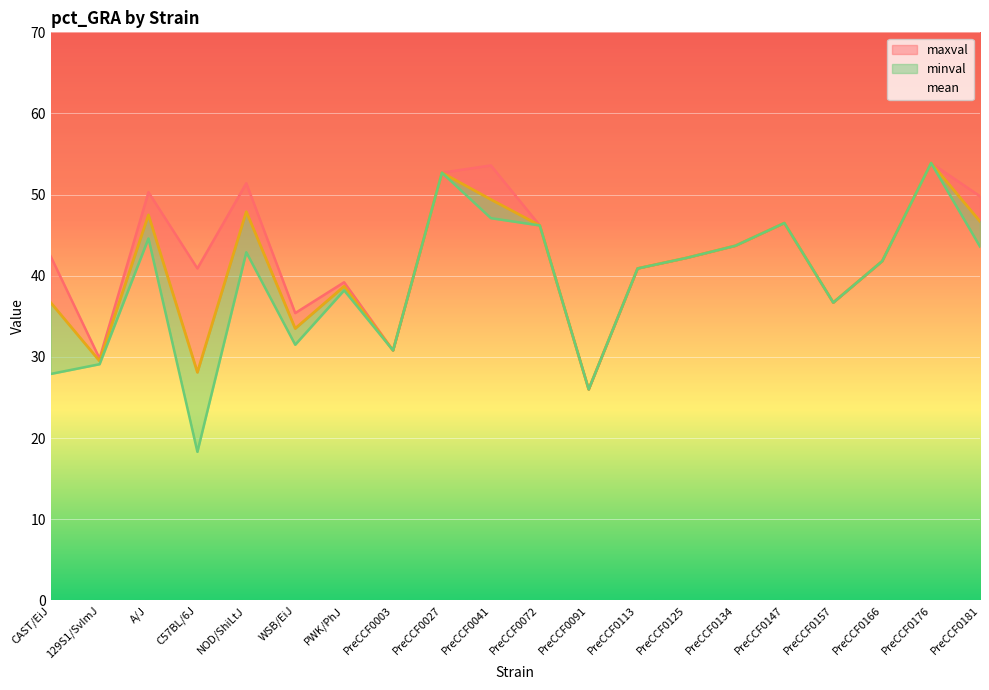

True or false: maxval and minval cross at least once.

False